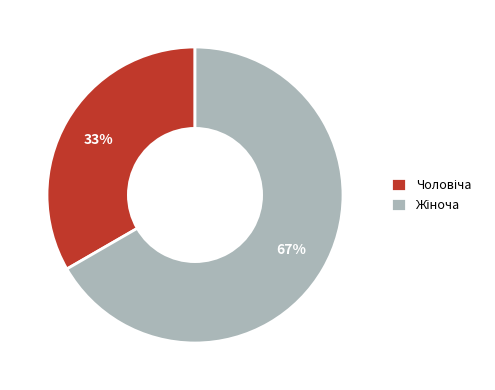

How many slices are in this pie chart?

2